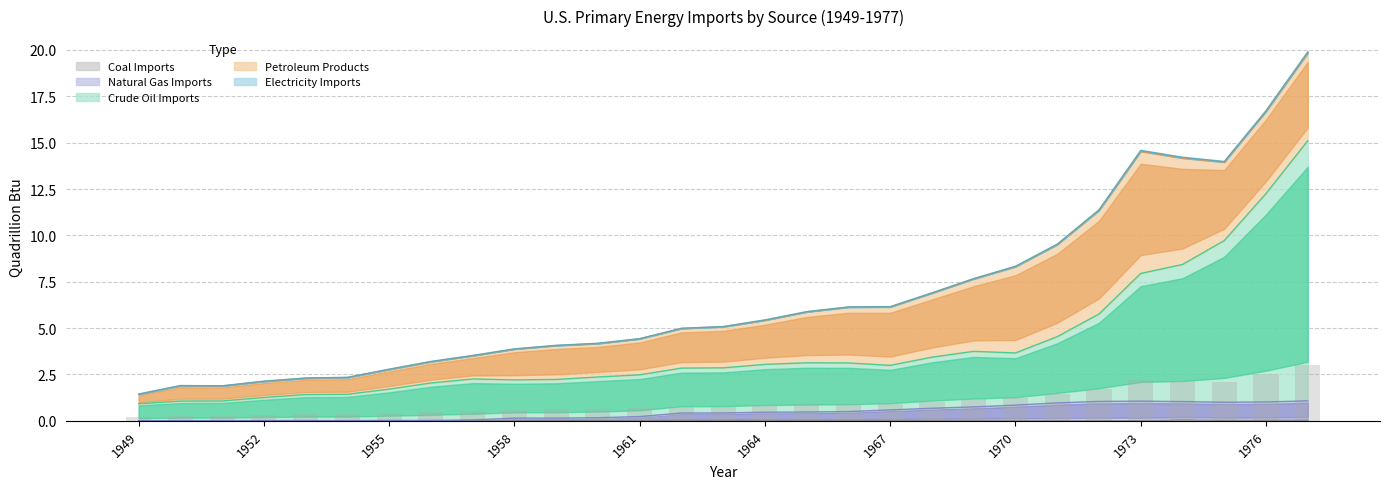

Which series has the largest total across all categories?

Crude Oil Imports